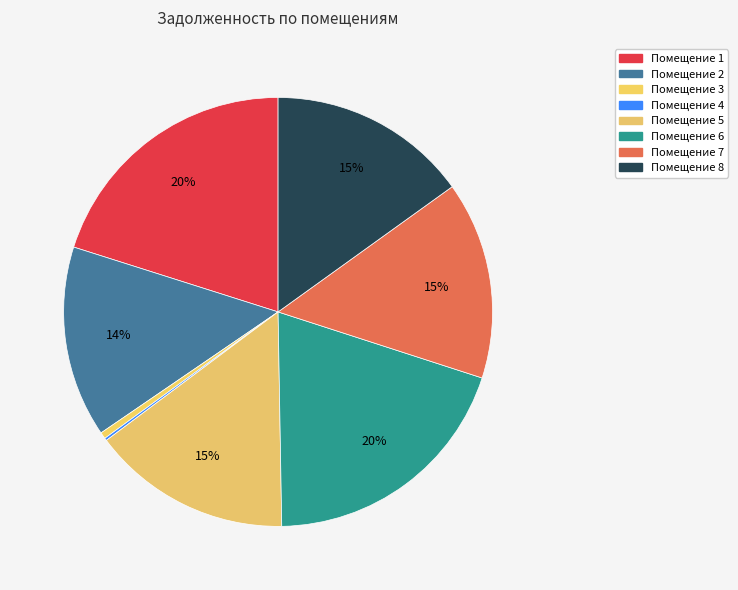

To the nearest percent, what is the average slice percentage?

12%